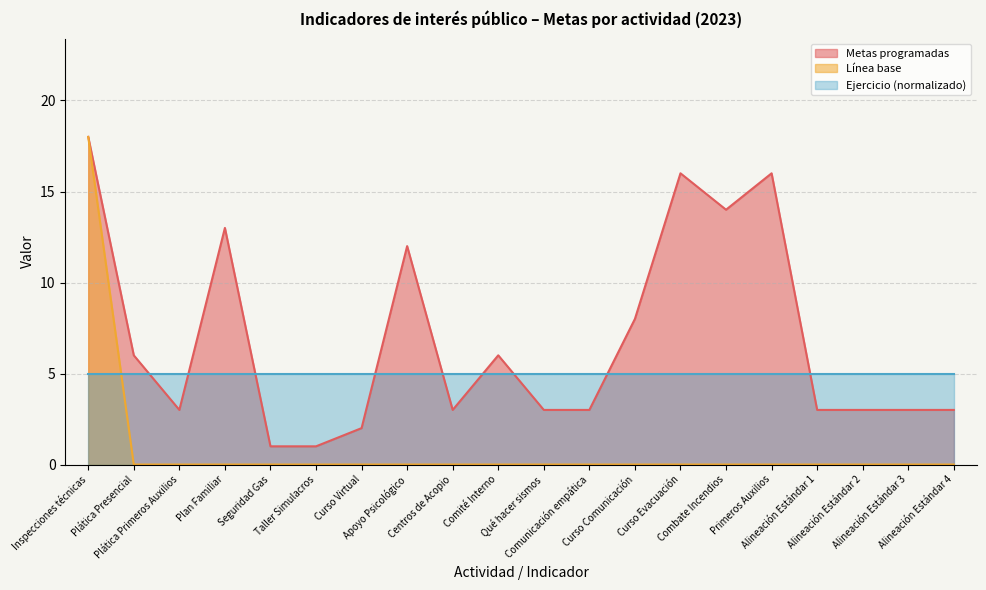

Which has a higher value, Alineación Estándar 2 or Plática Presencial?

Plática Presencial